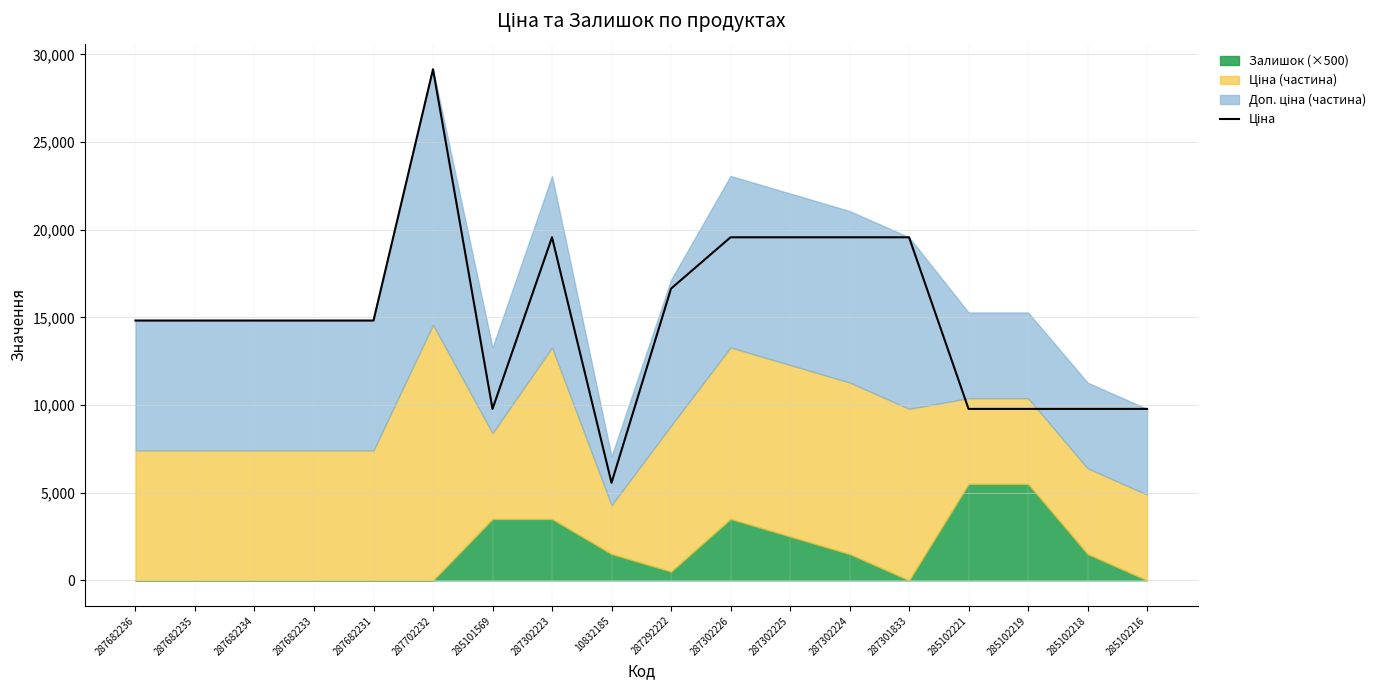

What is the greatest value displayed?

29152.3